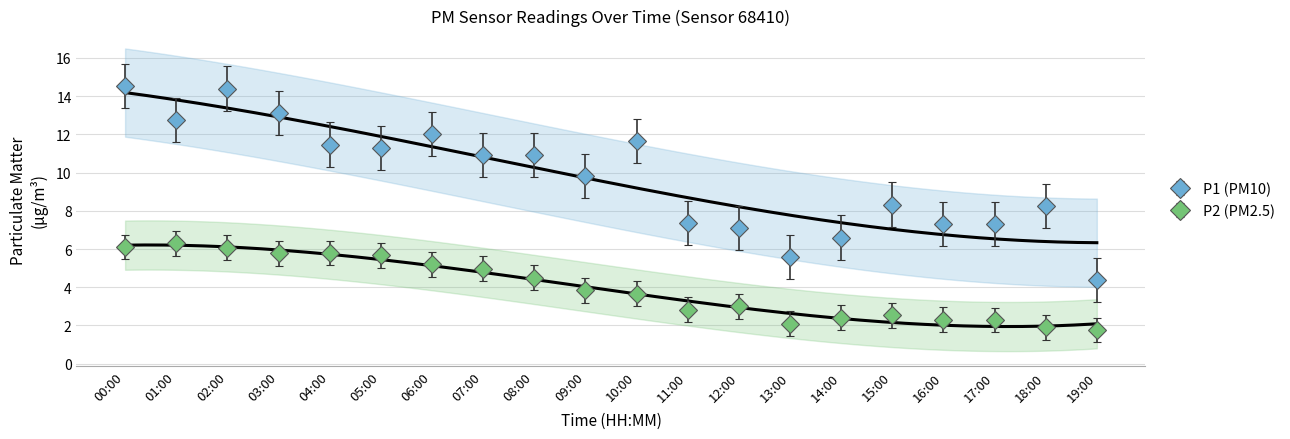

How many categories are shown in the chart?

20